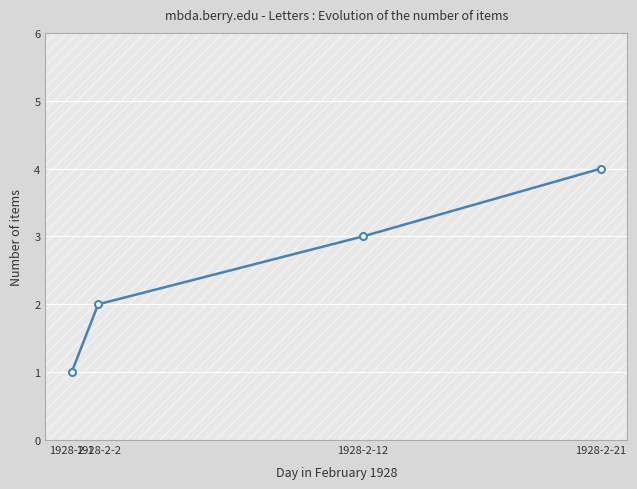

List the labels in order of value, smallest first.

1928-2-1, 1928-2-2, 1928-2-12, 1928-2-21